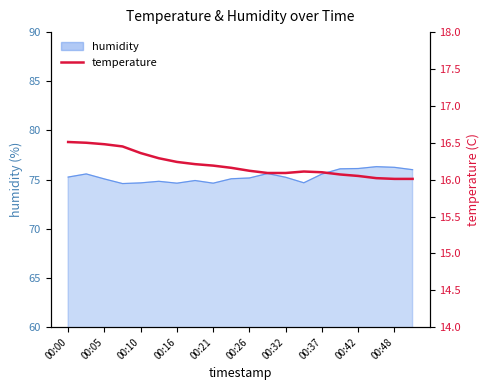

The value at 00:21 is 3.4. True or false?

False